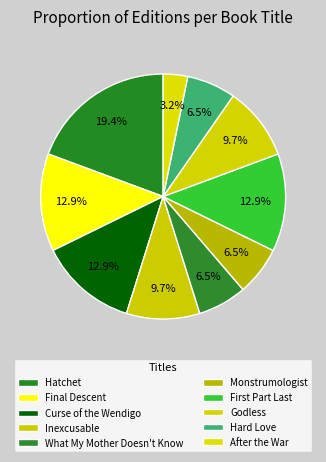

How many segments does this pie chart have?

10